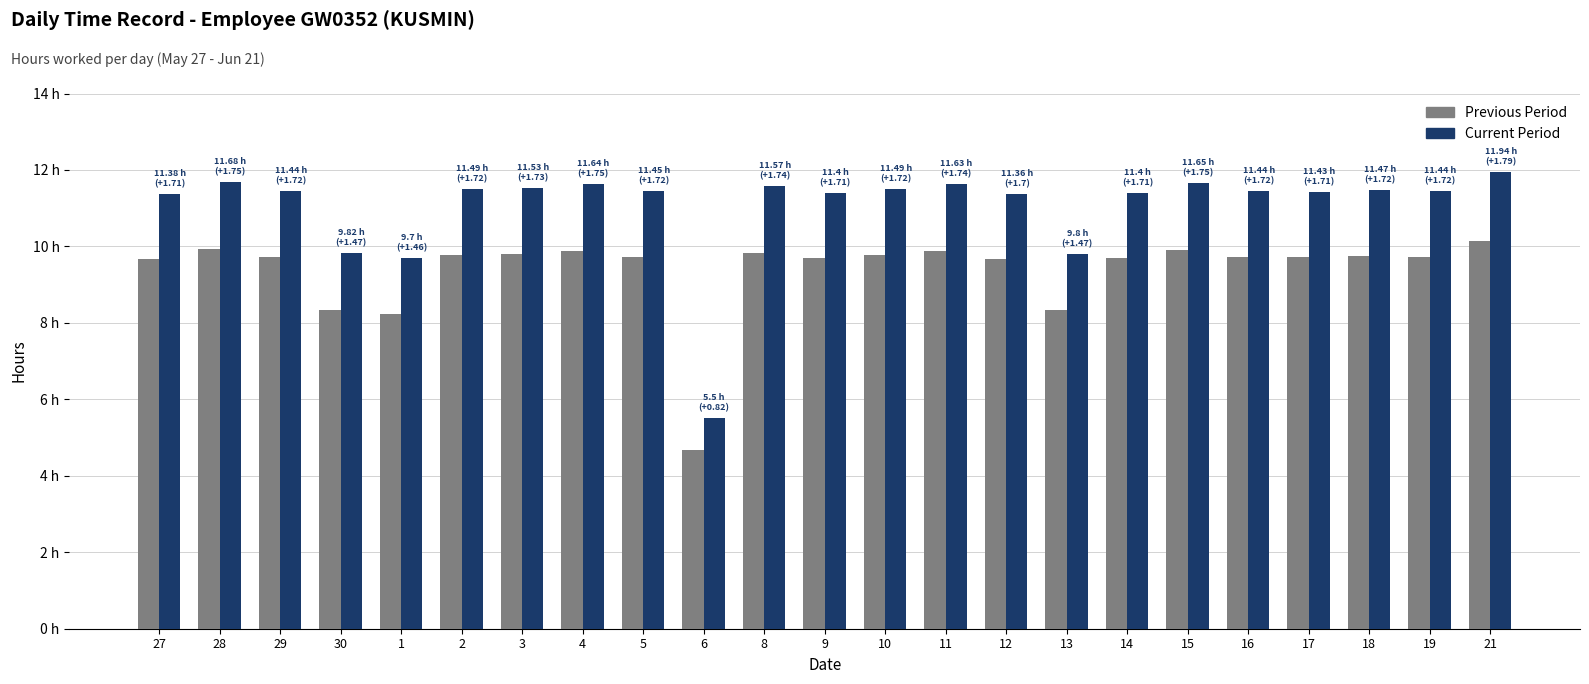

Between 30 and 9, which is larger?

9